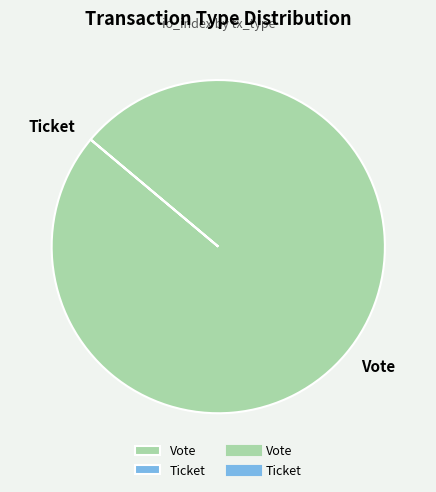

What is the largest slice in the pie chart?

Vote